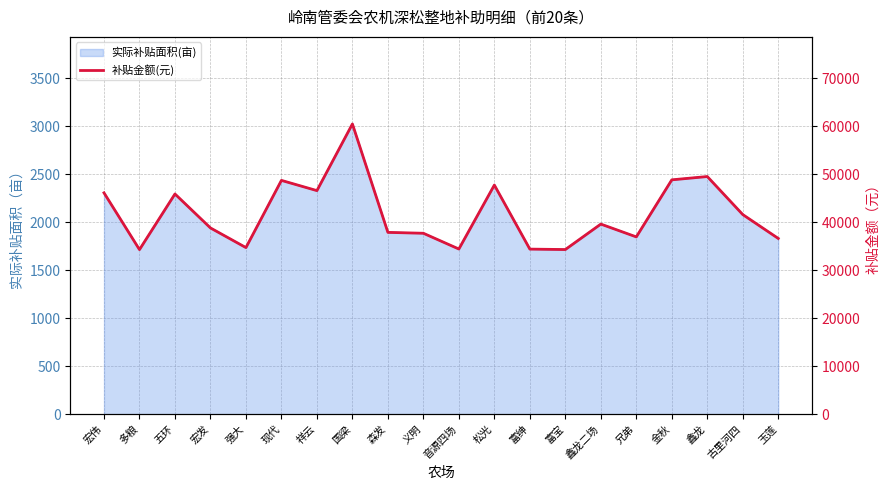

How many categories are shown in the chart?

20